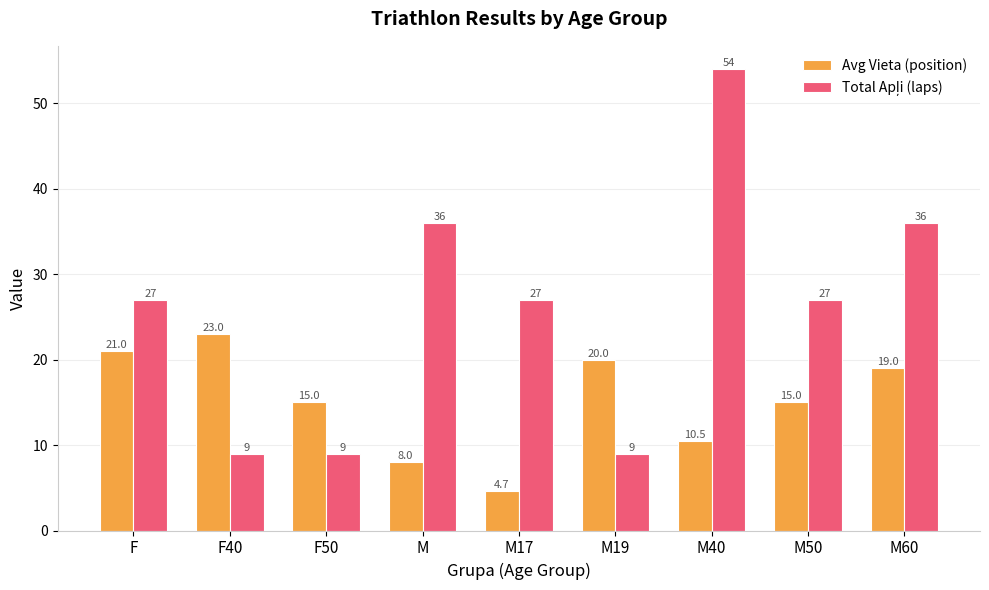

What is the total value across all series at M?

44.0